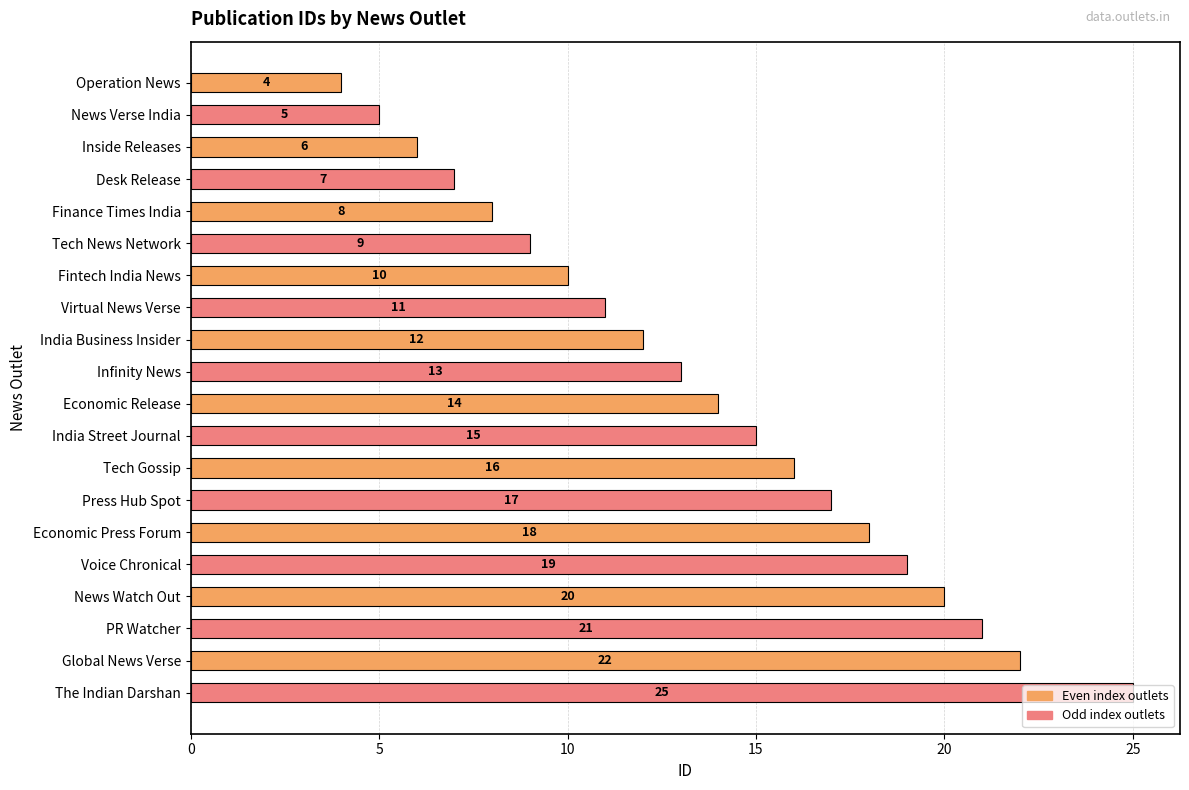

How many bars are there in total?

20